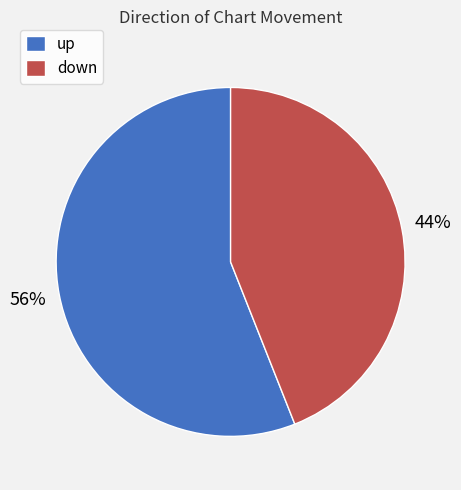

True or false: down accounts for 44% of the total.

True